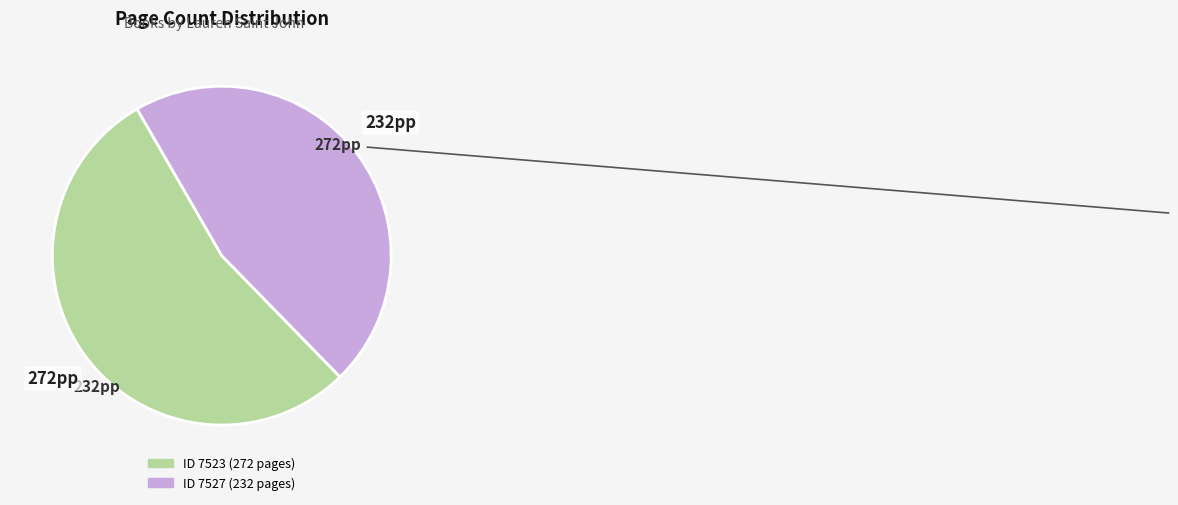

Is there any slice that represents more than half of the pie?

Yes